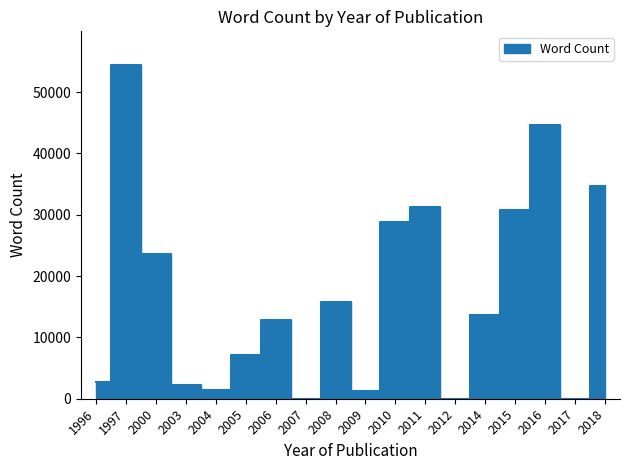

List the labels in order of value, largest first.

1997, 2016, 2018, 2011, 2015, 2010, 2000, 2008, 2014, 2006, 2005, 1996, 2003, 2004, 2009, 2007, 2012, 2017